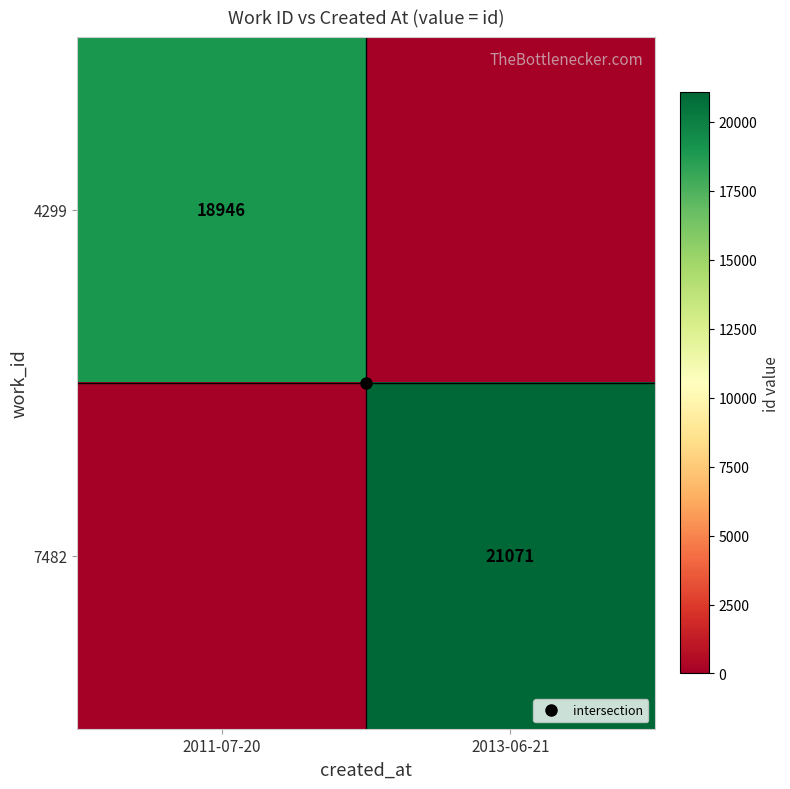

Rank the series at 2011-07-20 from highest to lowest value.

4299, 7482